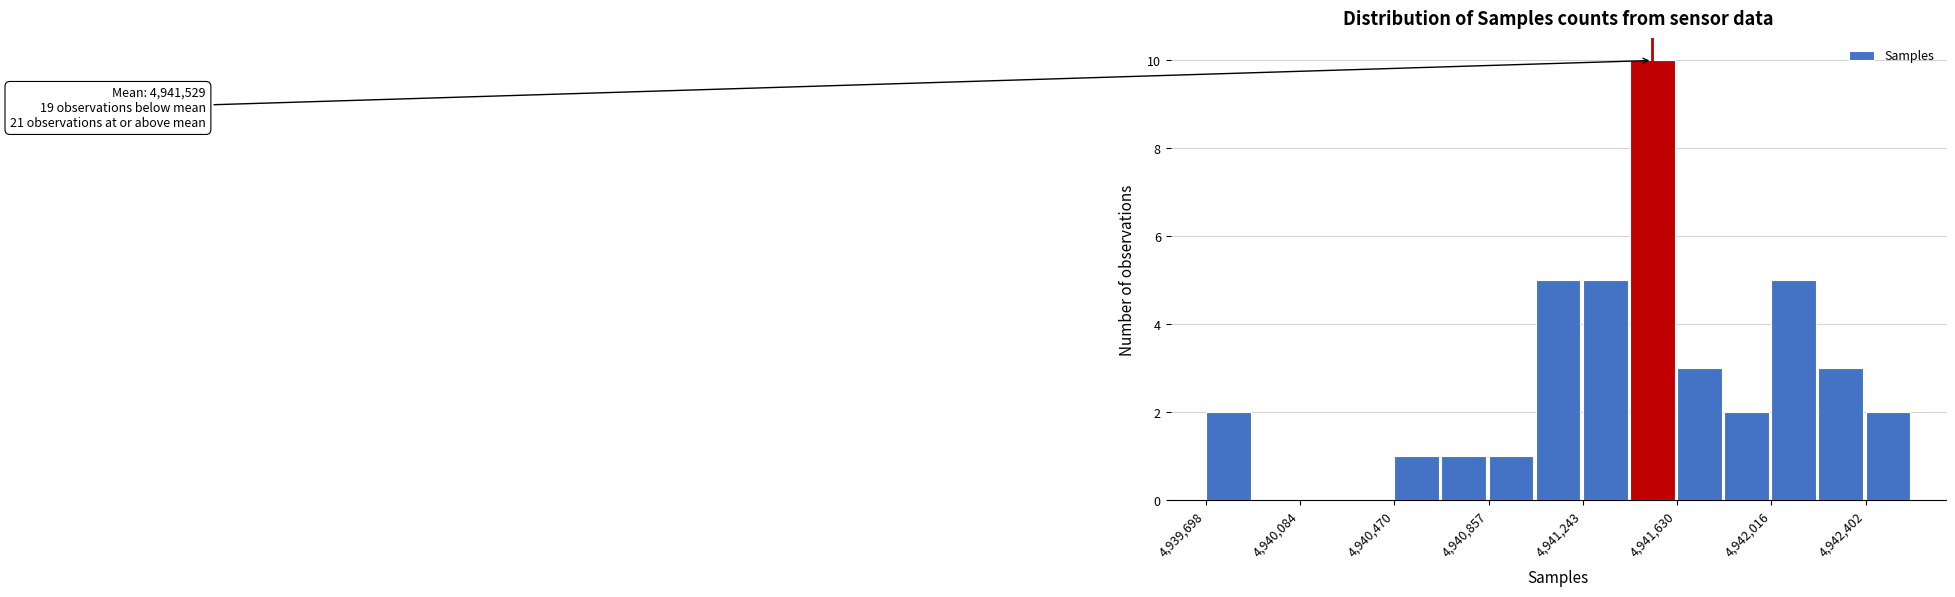

Read against the x-axis, roughly where is the centre of the tallest bar?

4941550